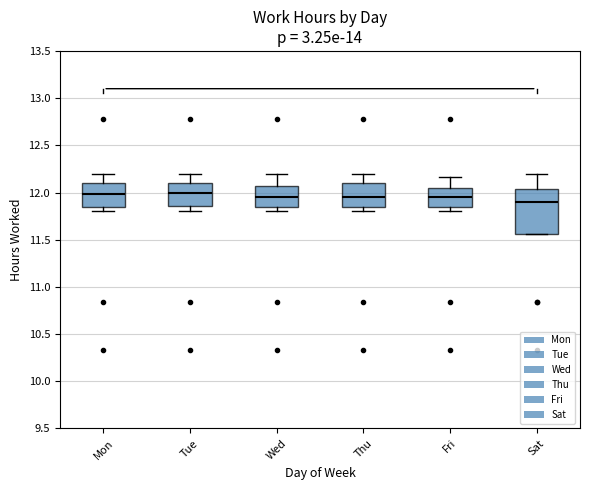

Comparing the boxes themselves (not the whiskers), which one is the tallest?

Sat